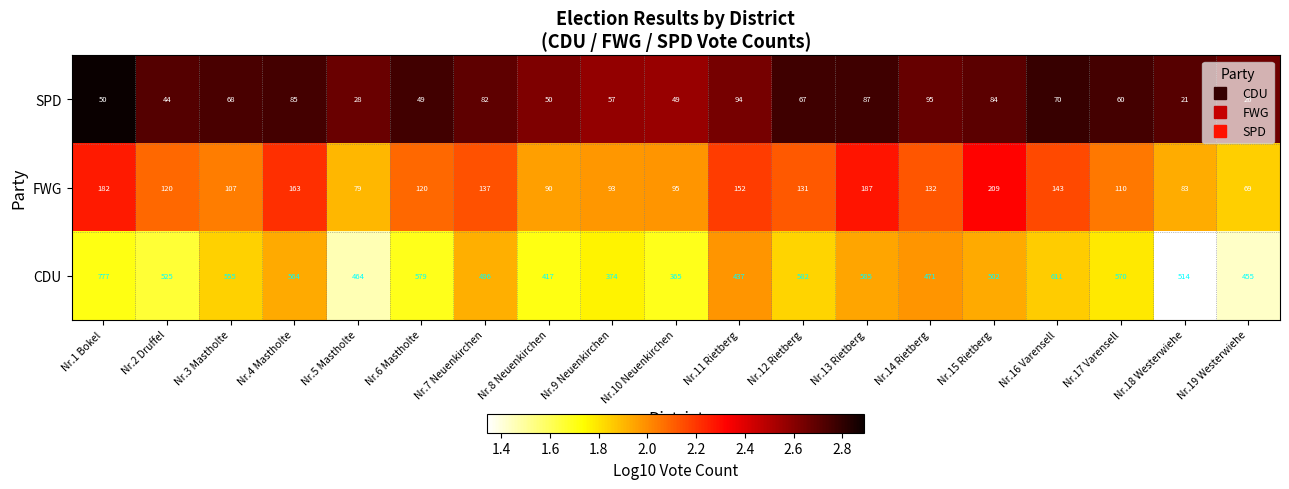

Rank the series by their maximum value, from highest to lowest.

CDU, FWG, SPD